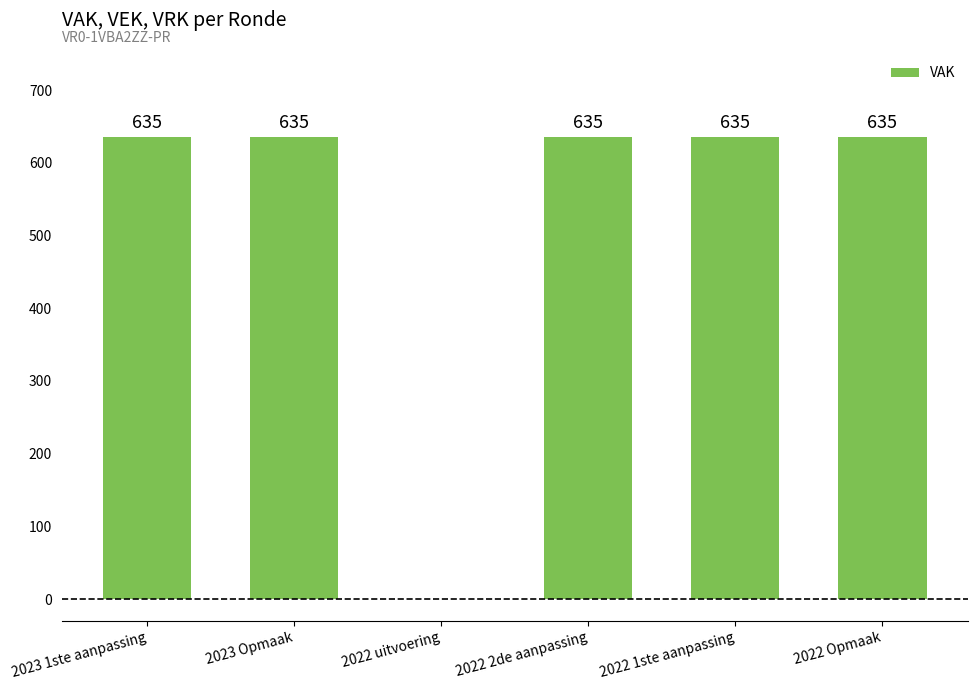

What is the change in value from 2022 uitvoering to 2022 1ste aanpassing?

+635